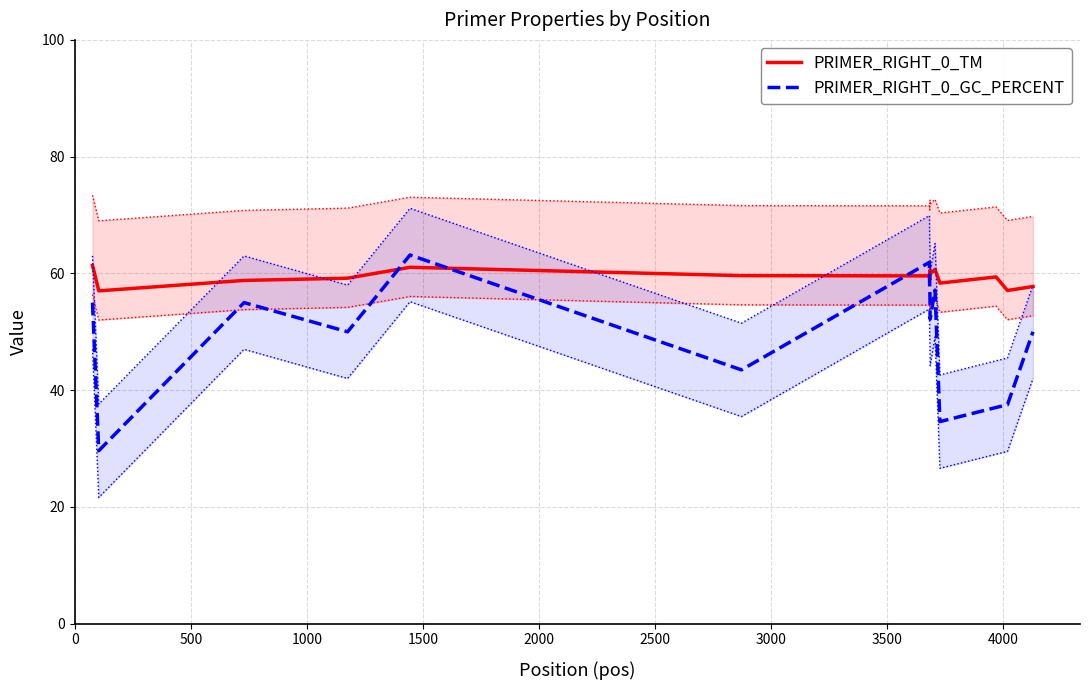

What is the maximum value for PRIMER_RIGHT_0_GC_PERCENT?

63.2